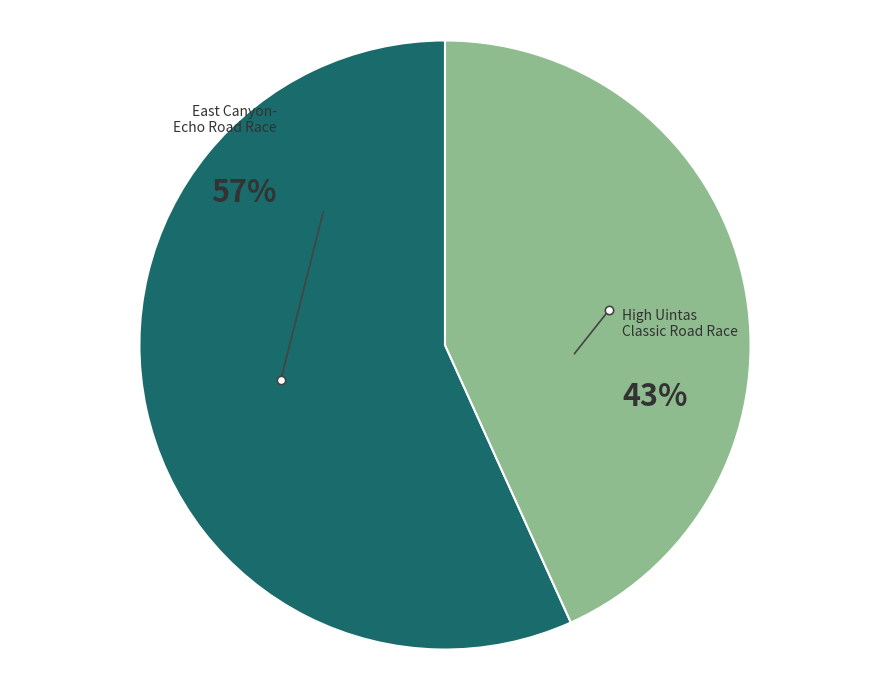

To the nearest percent, what is the average slice percentage?

50%